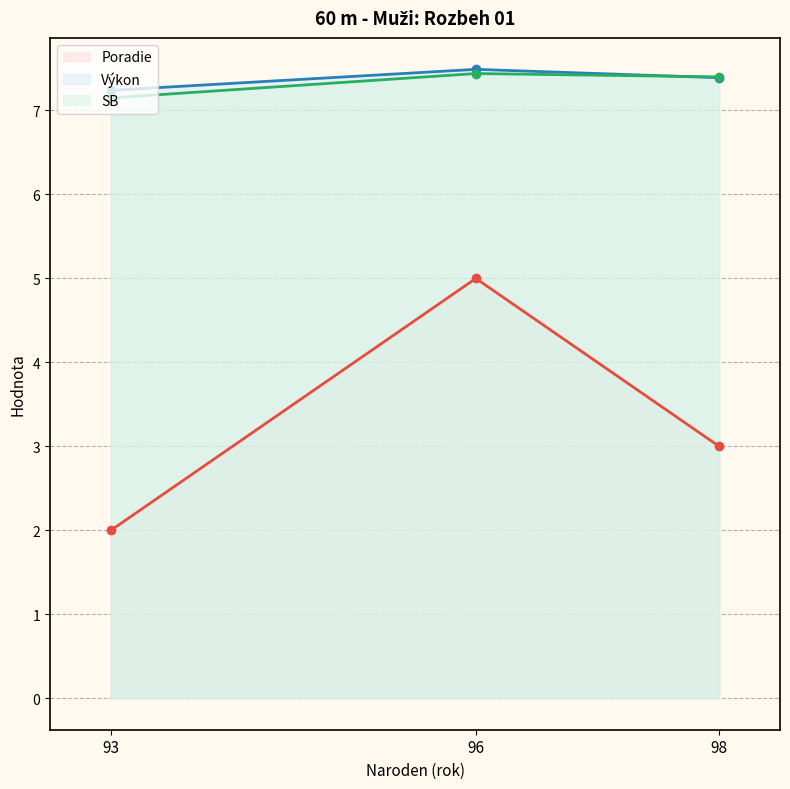

What is the total value across all series at 96?

19.9